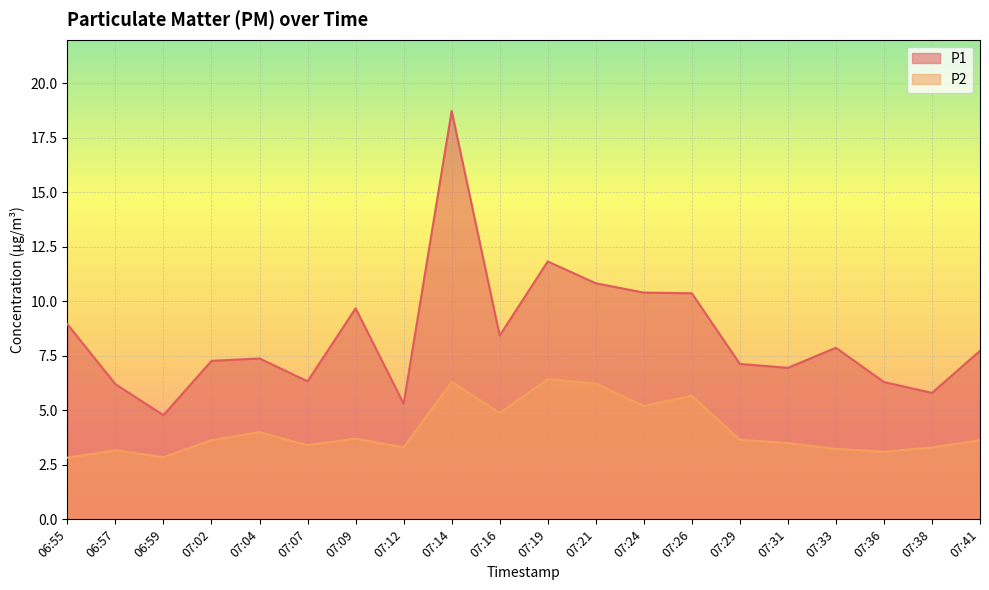

What is the total value across all series at 07:21?

17.1